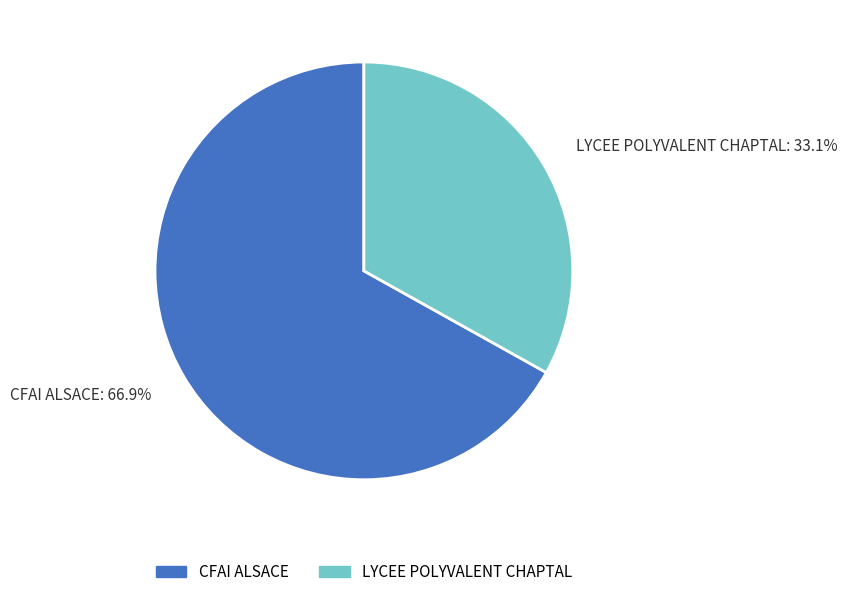

Is there any slice that represents more than half of the pie?

Yes